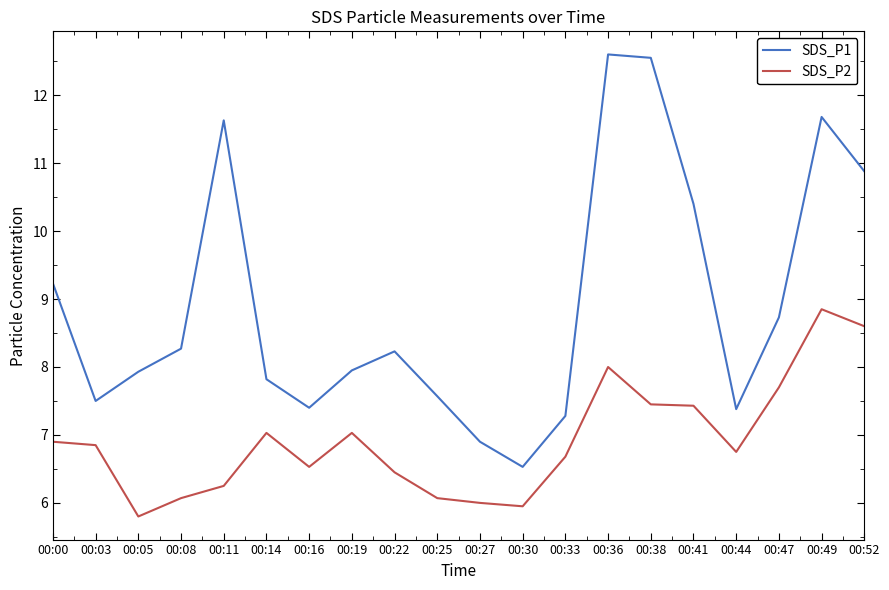

True or false: SDS_P2 and SDS_P1 cross at least once.

False